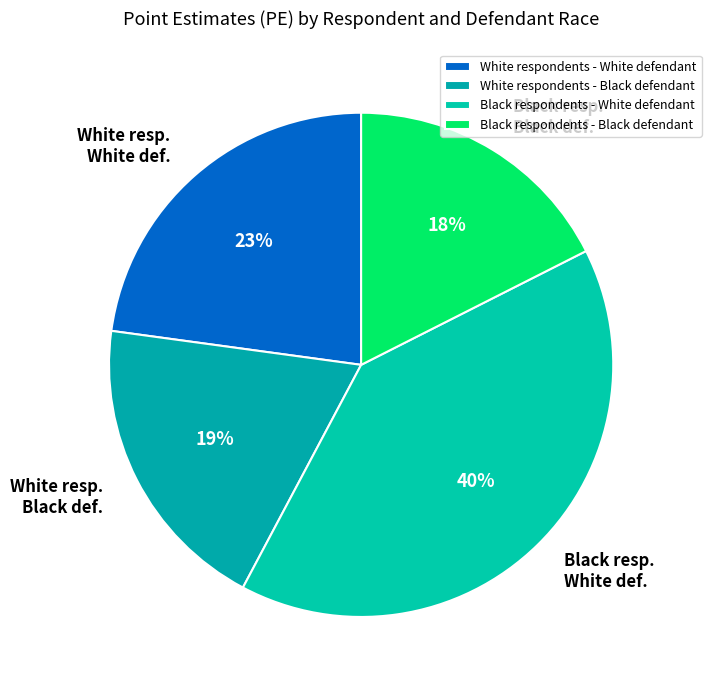

Rank the categories by value from highest to lowest.

Black respondents - White defendant, White respondents - White defendant, White respondents - Black defendant, Black respondents - Black defendant